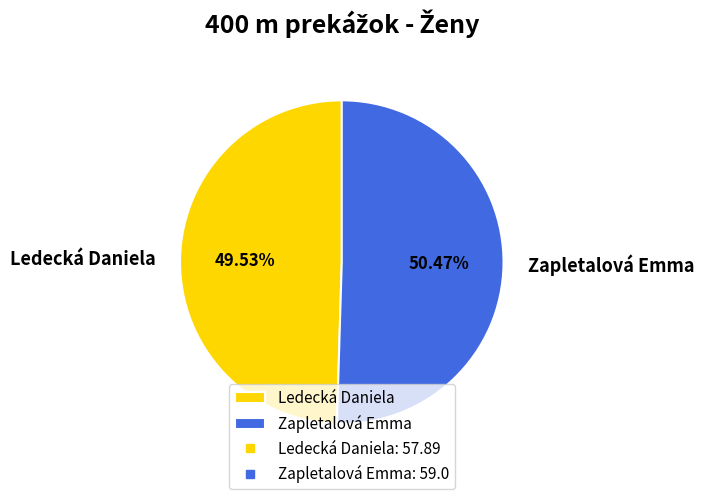

The Zapletalová Emma slice represents 50% of the pie. True or false?

True